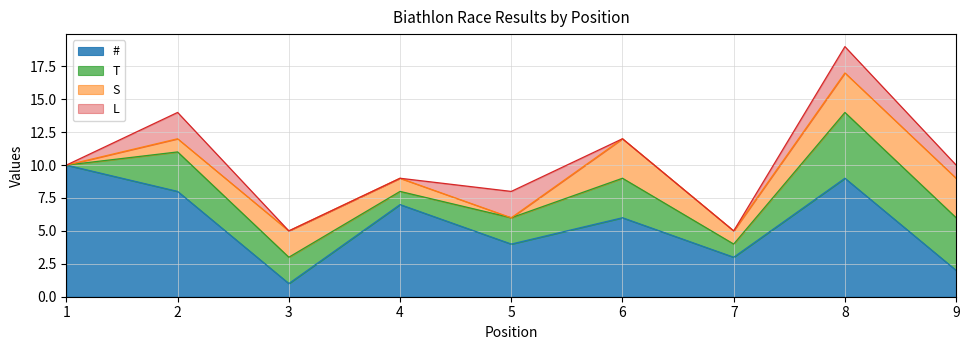

What is the sum of all # values?

50